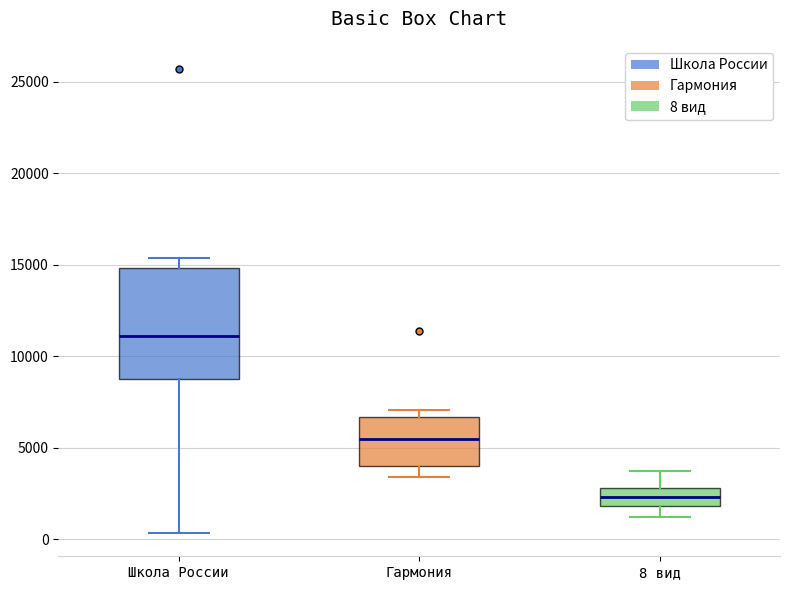

Which box has the lowest median line?

8 вид